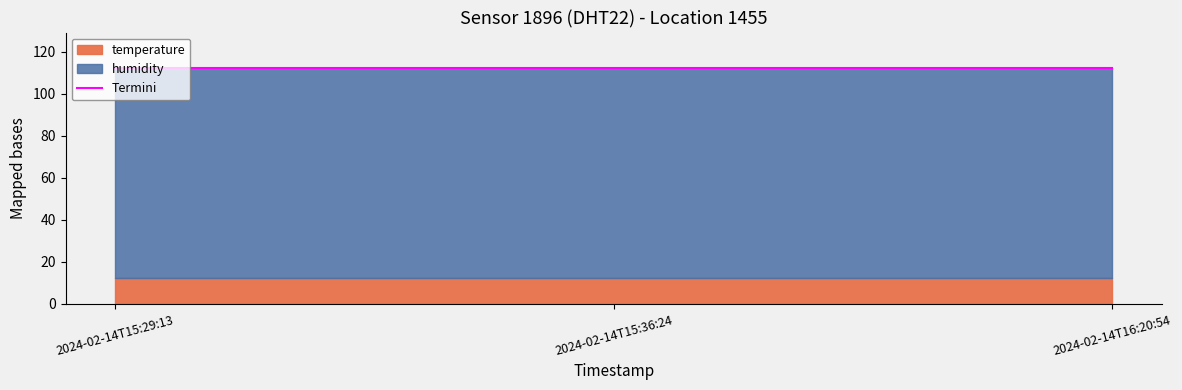

What is the difference between the values at 2024-02-14T16:20:54 and 2024-02-14T15:36:24?

0.2